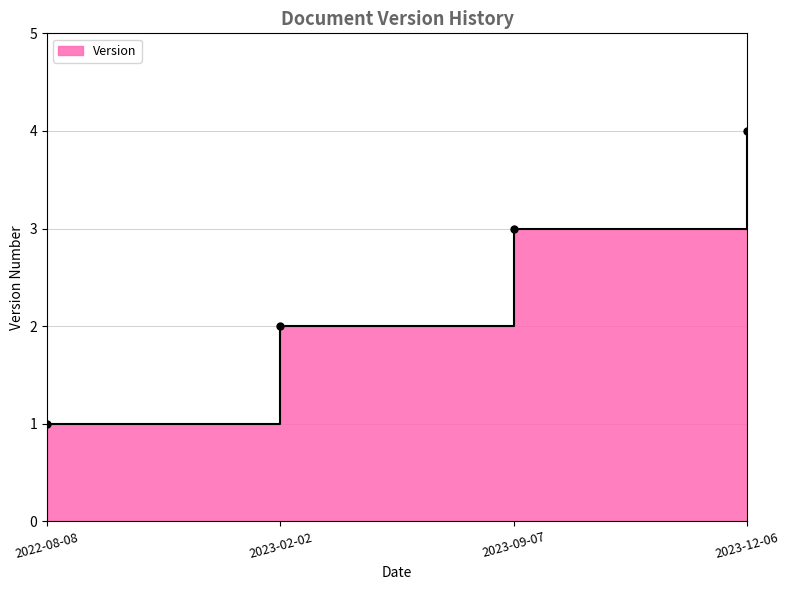

Count the values in the range 2 to 4.

3